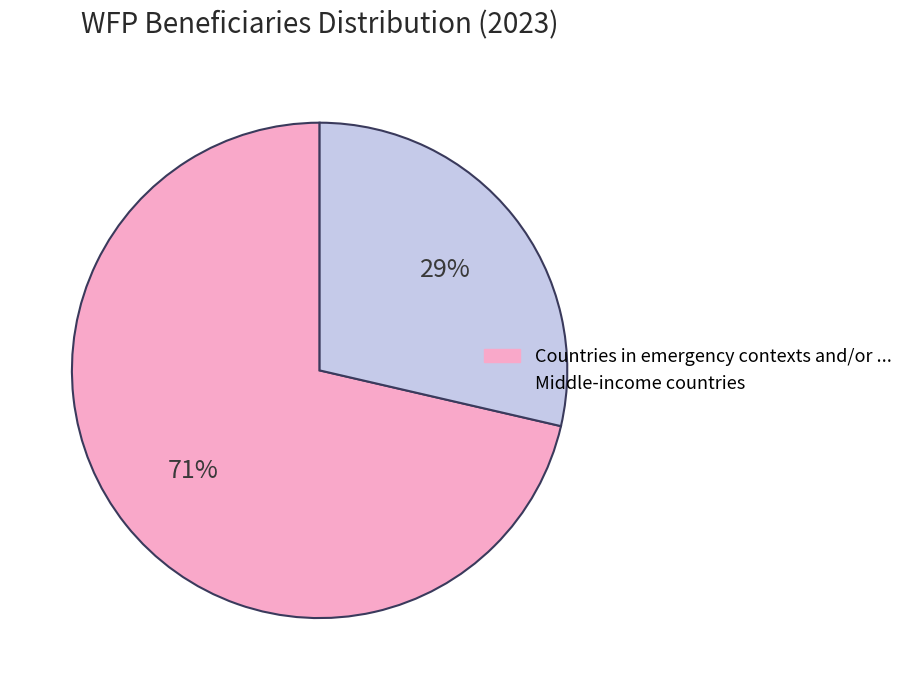

Does any single category account for the majority?

Yes